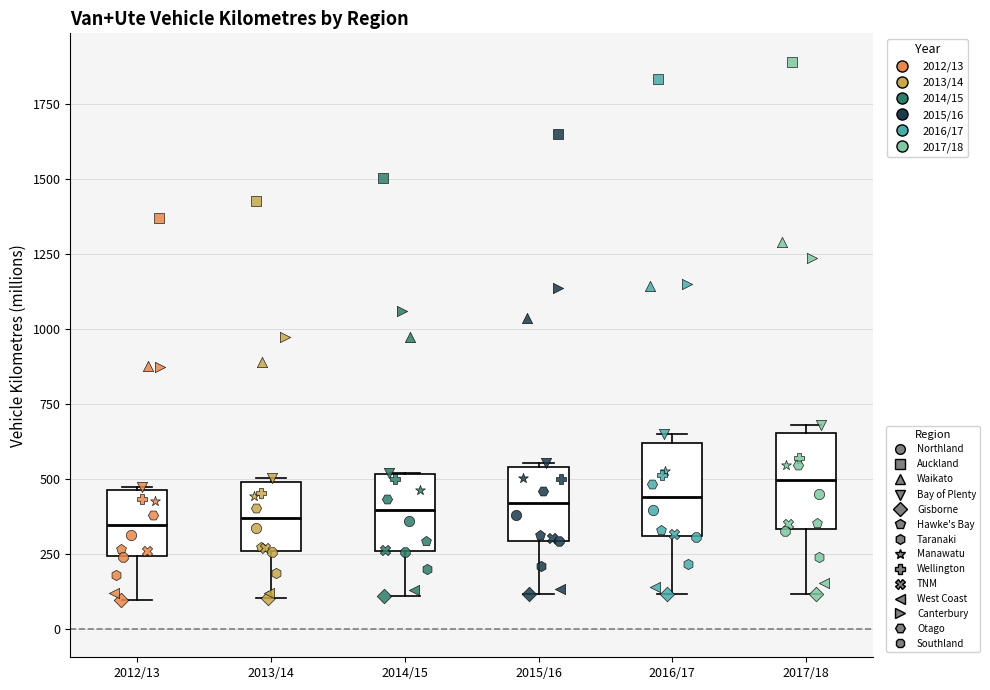

Reading left to right, read every box against the y-axis: the position of its median line, the range the box covers, and the ends of its whiskers. The values are not printed on the chart, so give them approximately, as read against the axis.

2012/13: median 350, box 250 to 450, whiskers 100 to 450
2013/14: median 350, box 250 to 500, whiskers 100 to 500
2014/15: median 400, box 250 to 500, whiskers 100 to 500
2015/16: median 400, box 300 to 550, whiskers 100 to 550
2016/17: median 450, box 300 to 600, whiskers 100 to 650
2017/18: median 500, box 350 to 650, whiskers 100 to 700